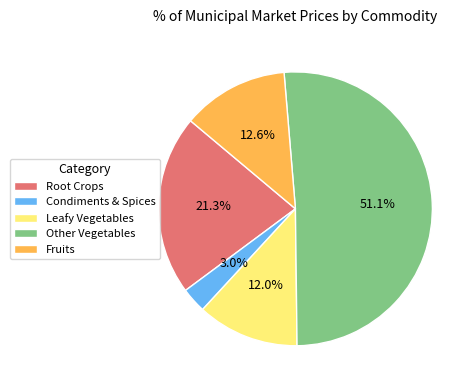

Is there a majority slice in this chart?

Yes